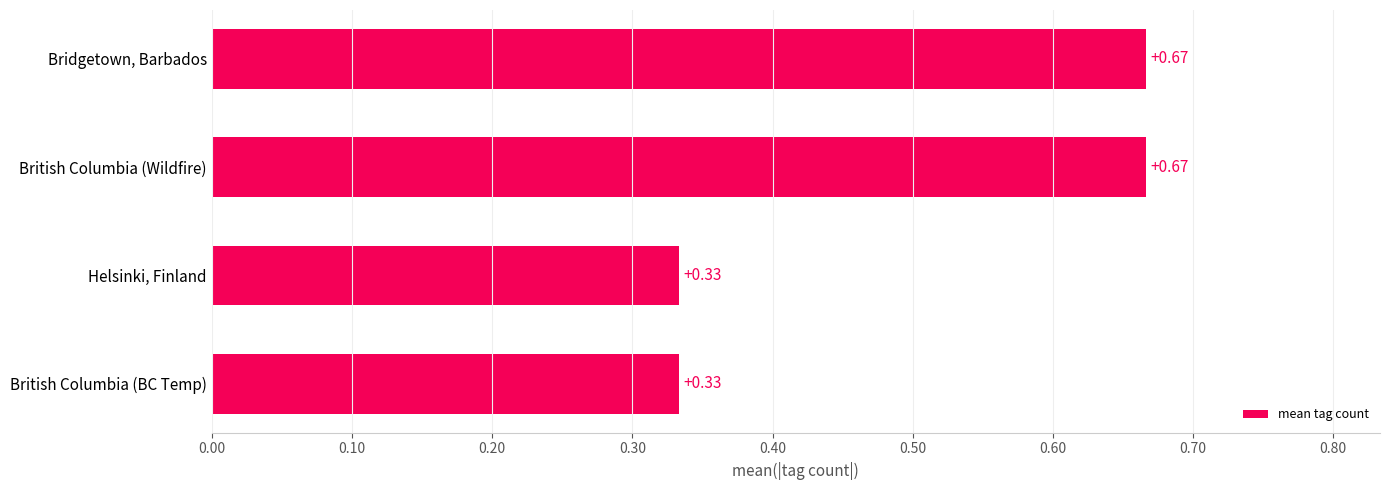

What is the sum of all values?

2.0